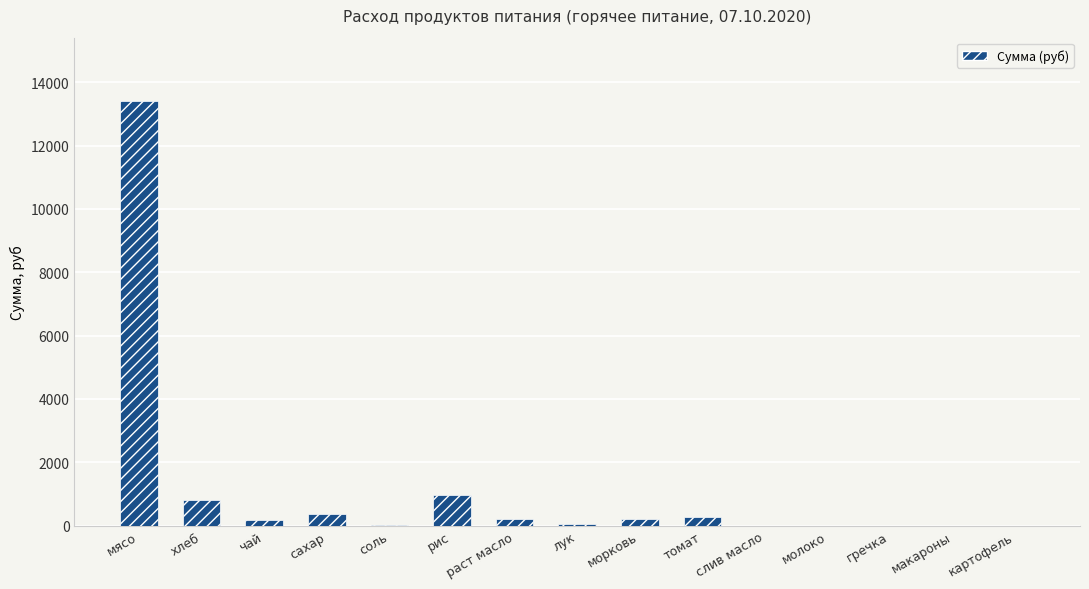

What is the average value?

1100.5